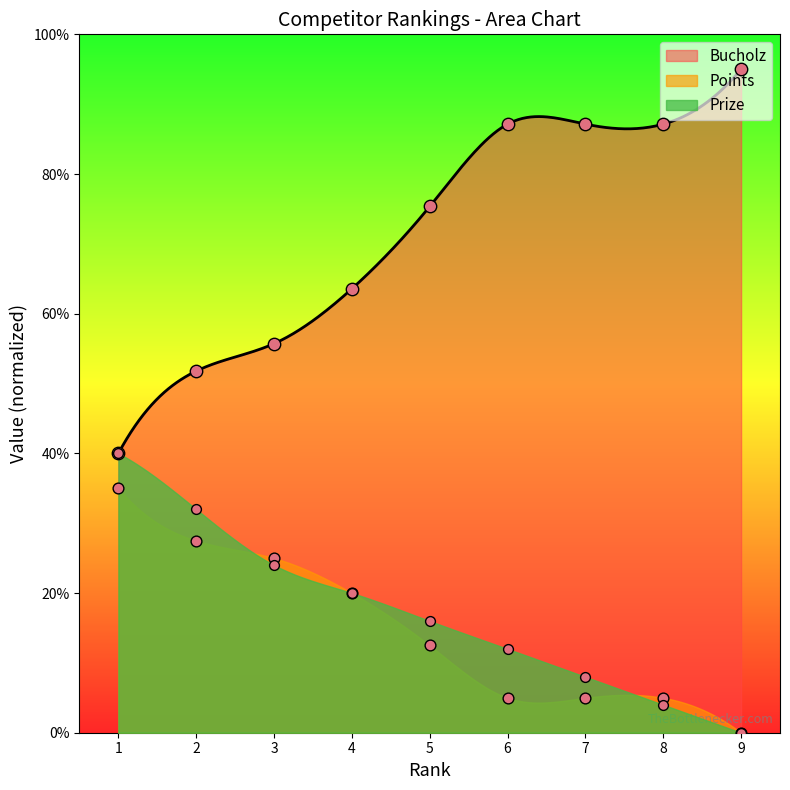

What are all the series names shown in the legend?

Prize, Points, Bucholz